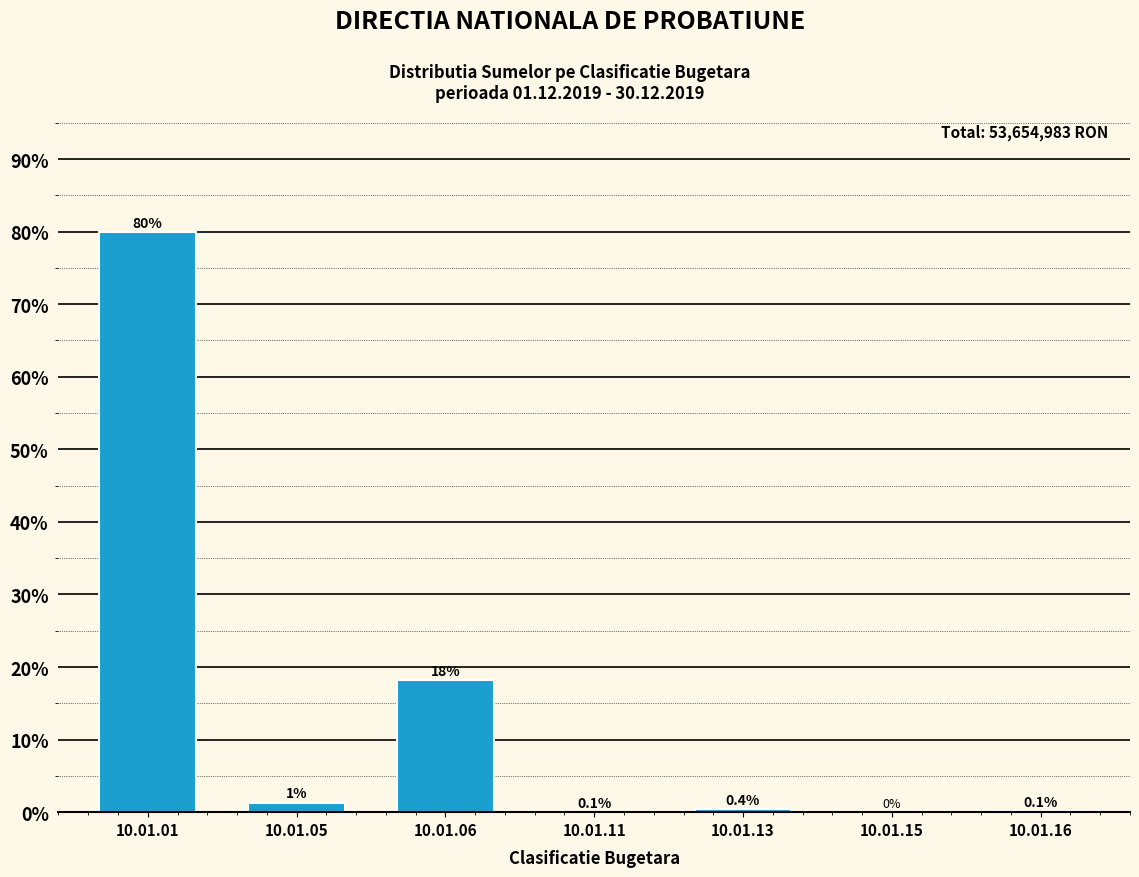

Which has a higher value, 10.01.16 or 10.01.05?

10.01.05